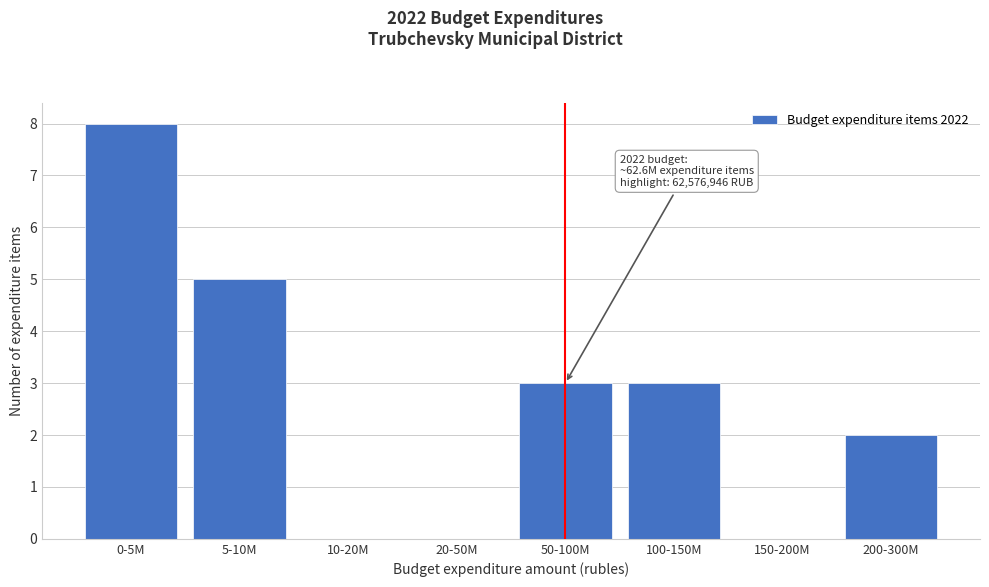

Reading left to right, list all the values displayed in this chart.

0-5M=8	5-10M=5	10-20M=0	20-50M=0	50-100M=3	100-150M=3	150-200M=0	200-300M=2